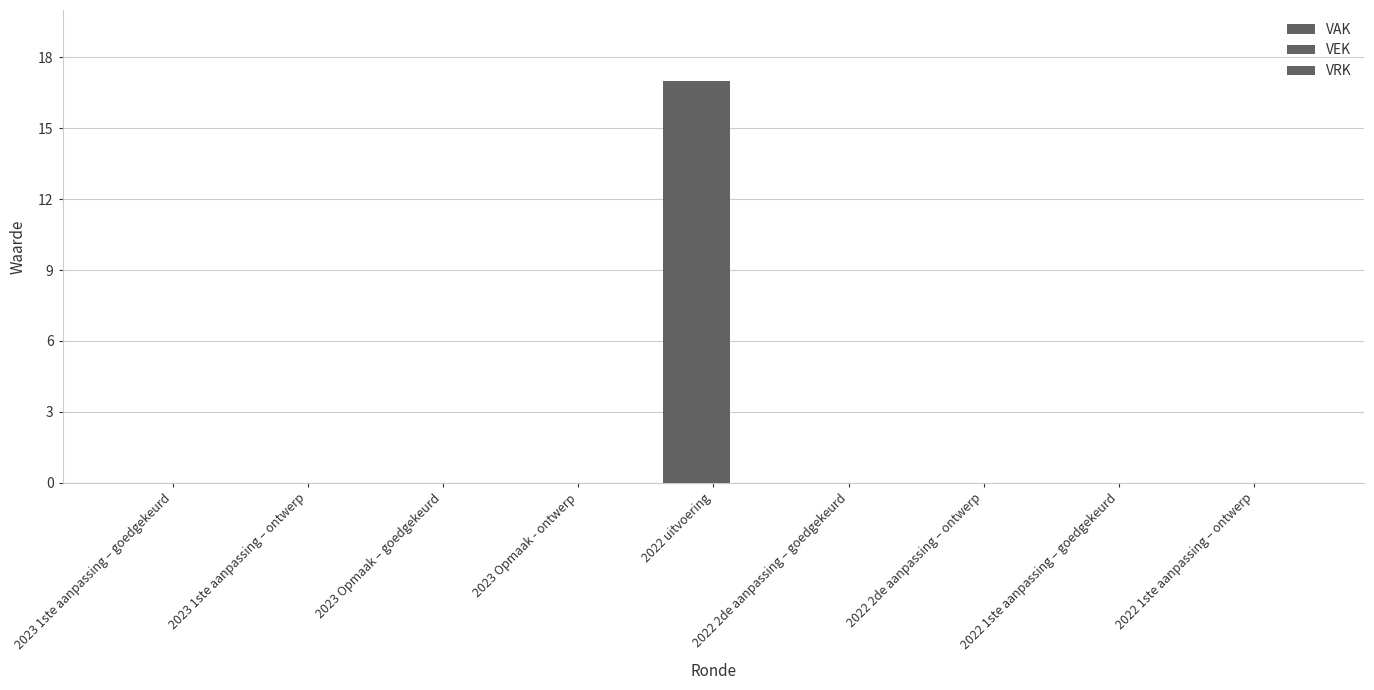

At which label is VAK closest to 8?

2023 1ste aanpassing – goedgekeurd